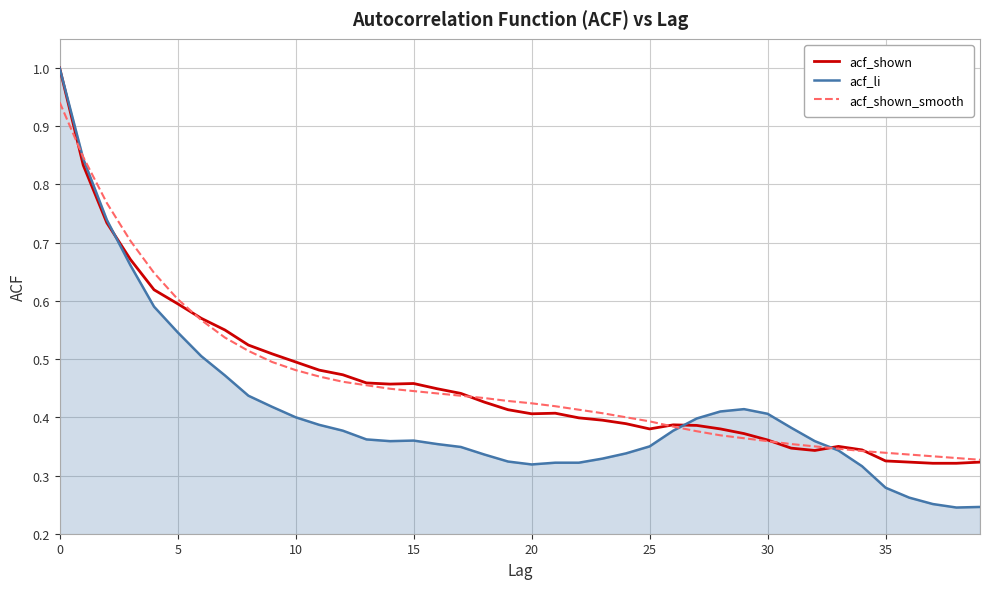

Which series has the widest spread of values?

acf_li